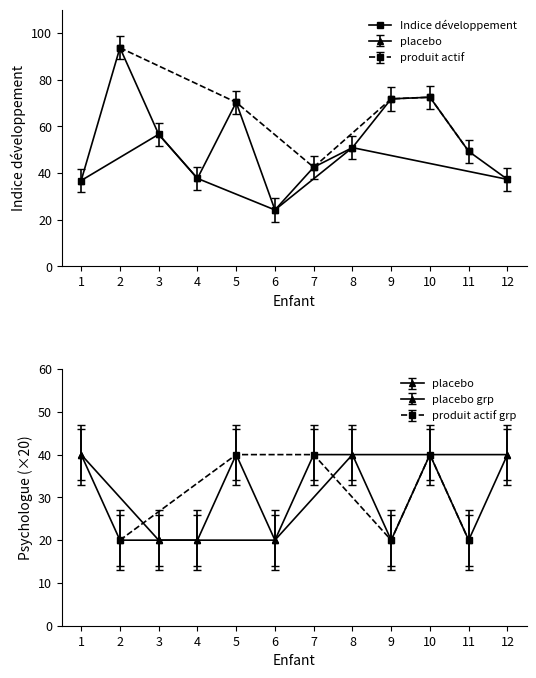

Where is the data nearest to the value 58?

3